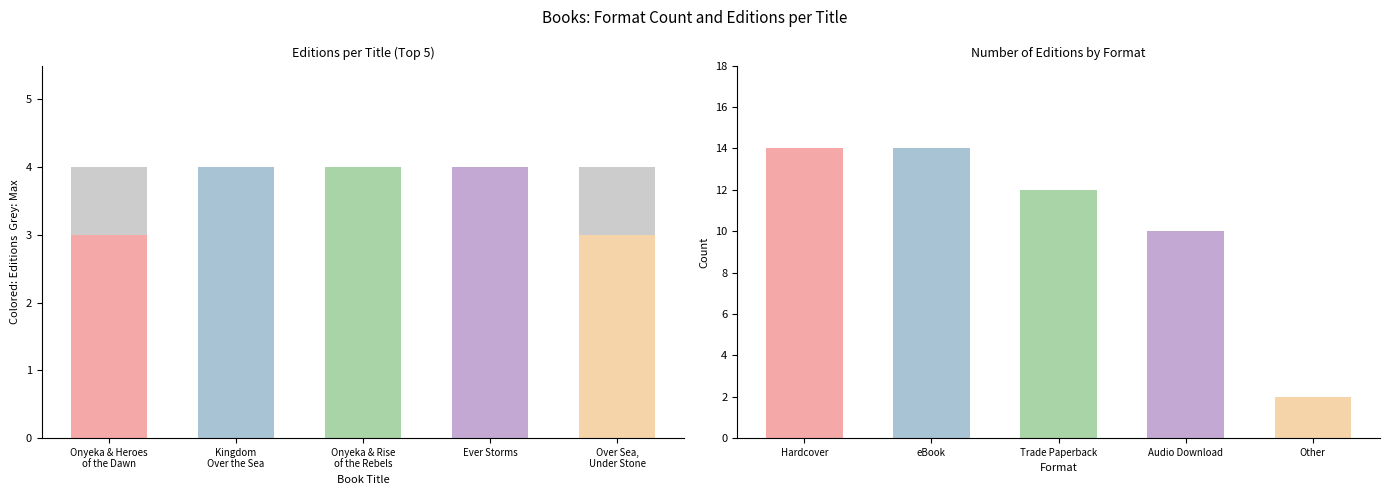

Does the chart contain any negative values?

No